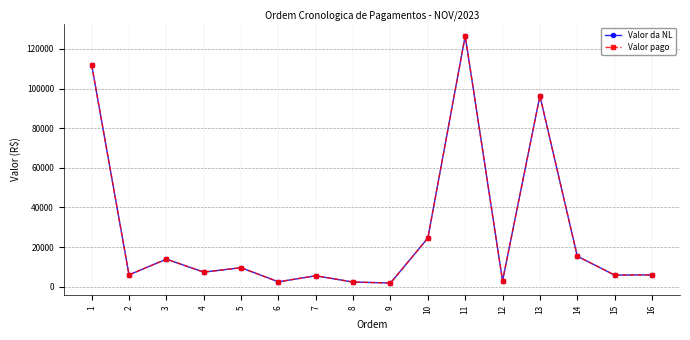

Is this an area chart (filled region under the line)?

No